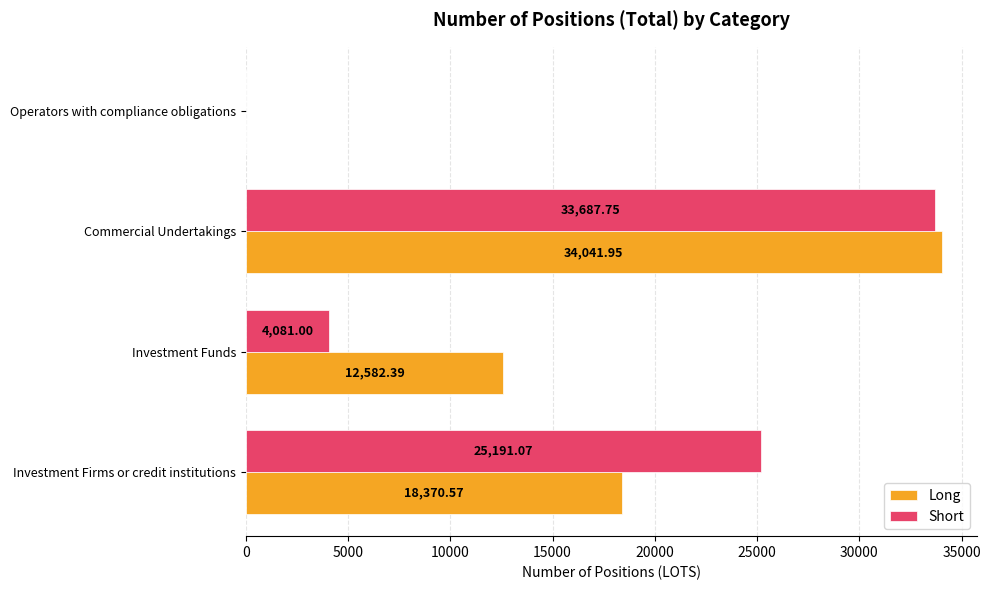

Where is Short nearest to the value 16843?

Investment Firms or credit institutions